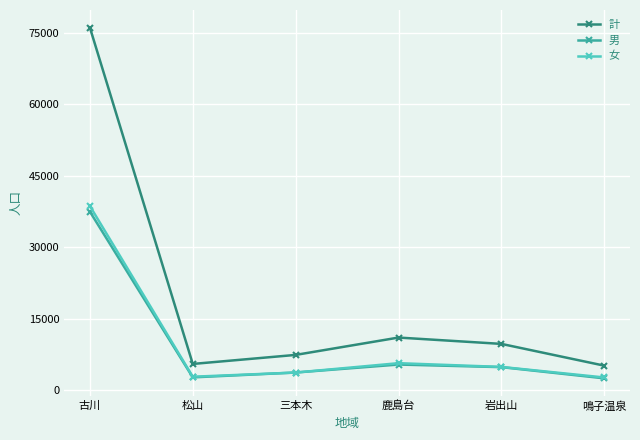

True or false: 女 and 計 cross at least once.

False